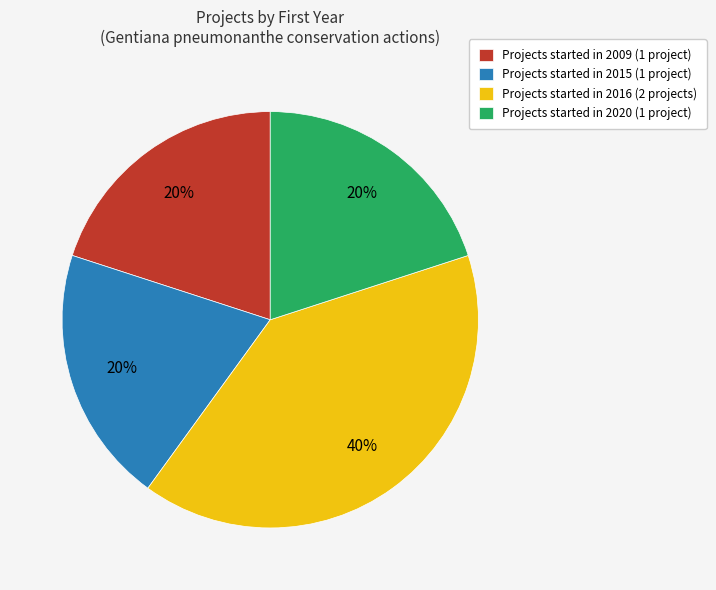

How many slices are in this pie chart?

4